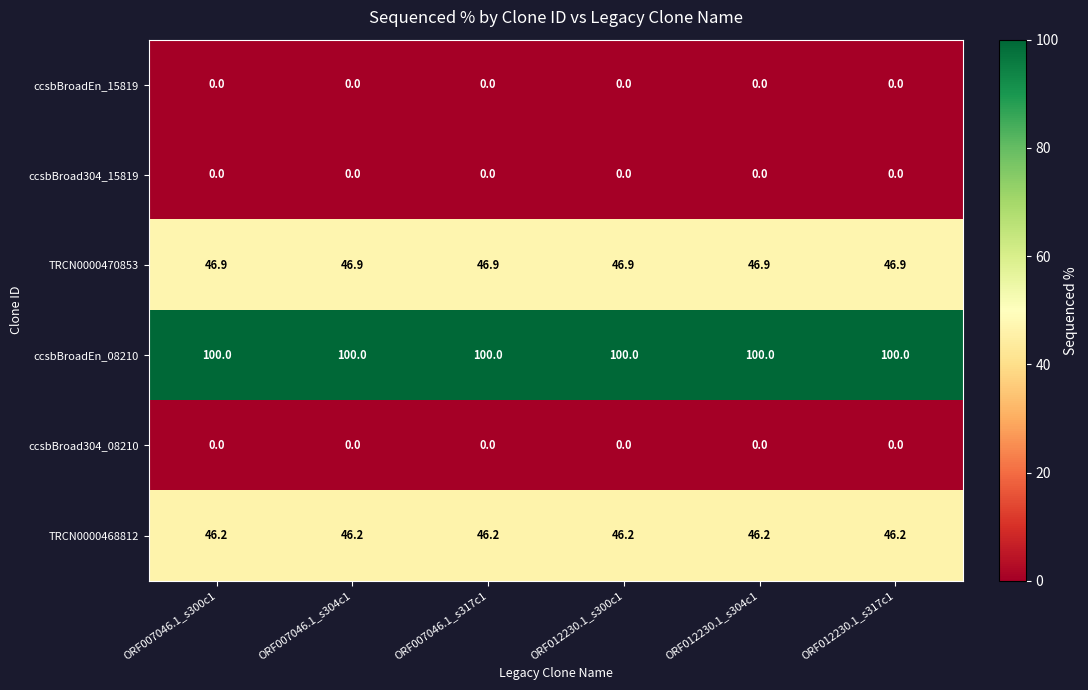

Is the value of ccsbBroadEn_08210 at ORF007046.1_s304c1 greater than the value of ccsbBroad304_15819 at ORF012230.1_s300c1?

Yes